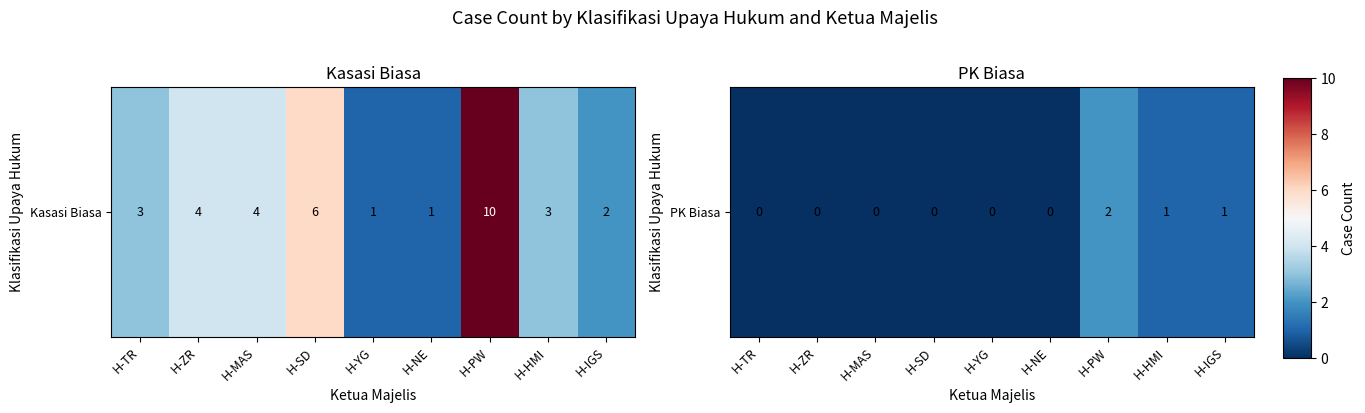

List the labels in order of value, largest first.

H-PW, H-HMI, H-IGS, H-TR, H-ZR, H-MAS, H-SD, H-YG, H-NE